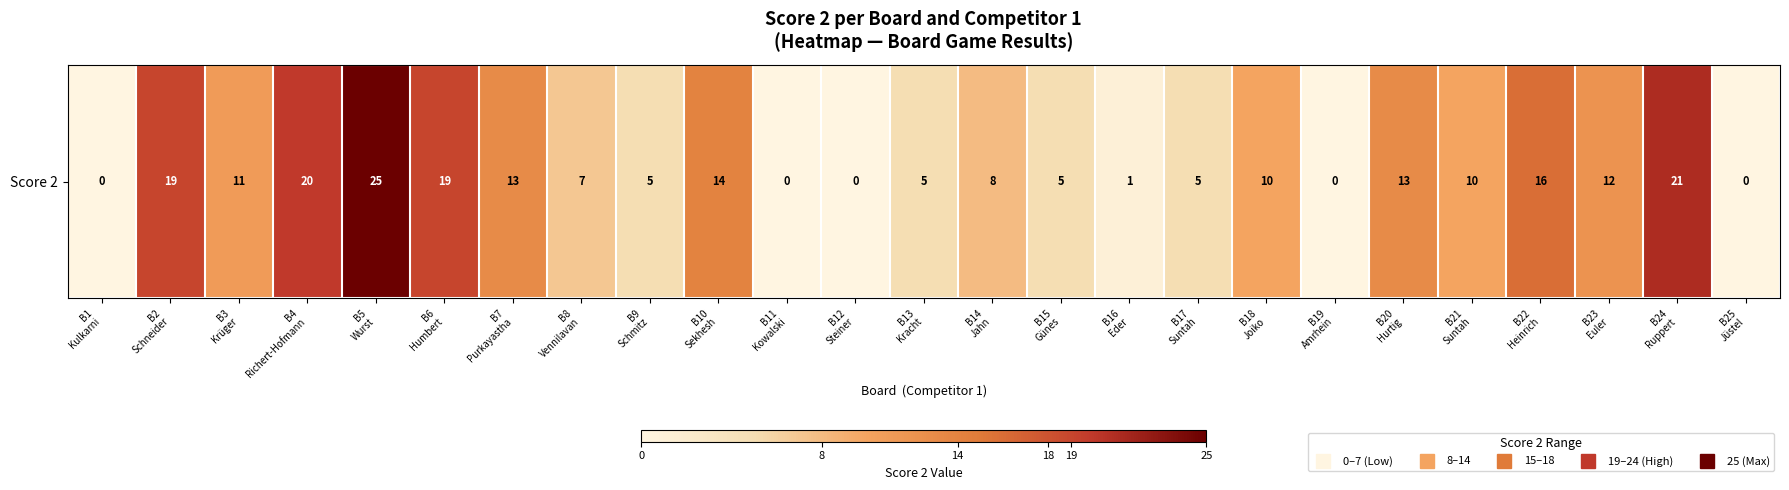

What is the ratio of the value at B6
Humbert to the value at B3
Krüger?

1.7